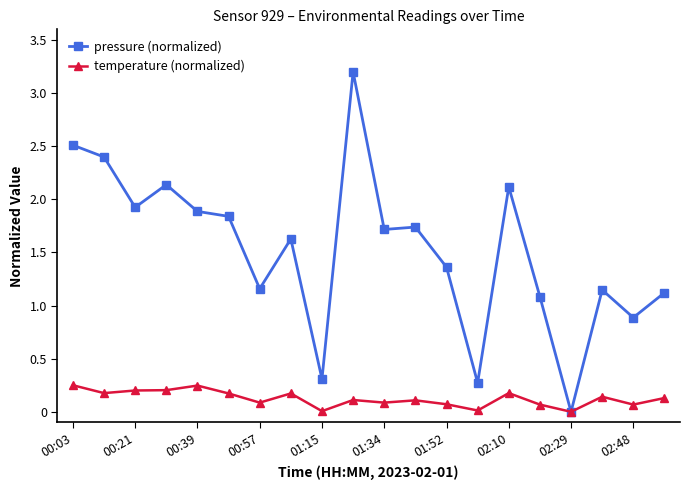

How many lines are shown in the chart?

2